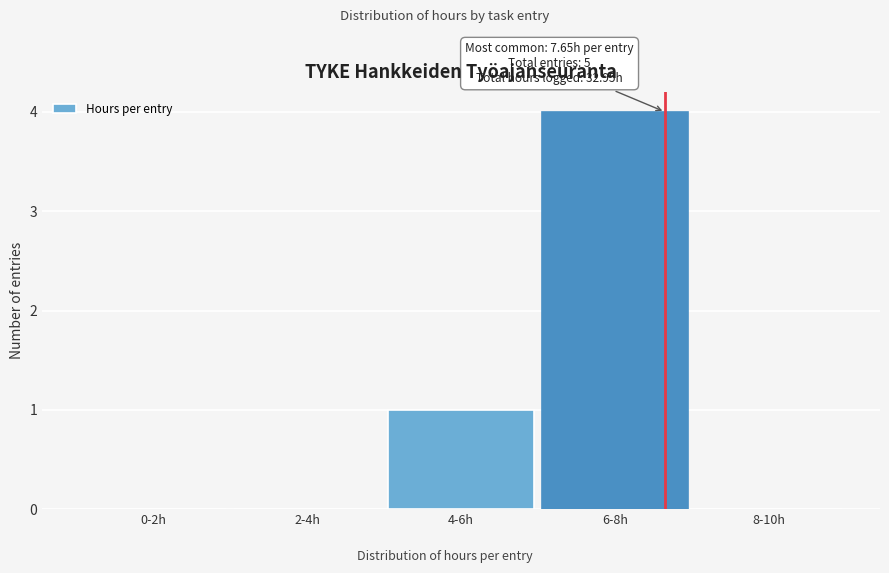

Reading left to right, extract all data points from this chart.

0-2h=0	2-4h=0	4-6h=1	6-8h=4	8-10h=0